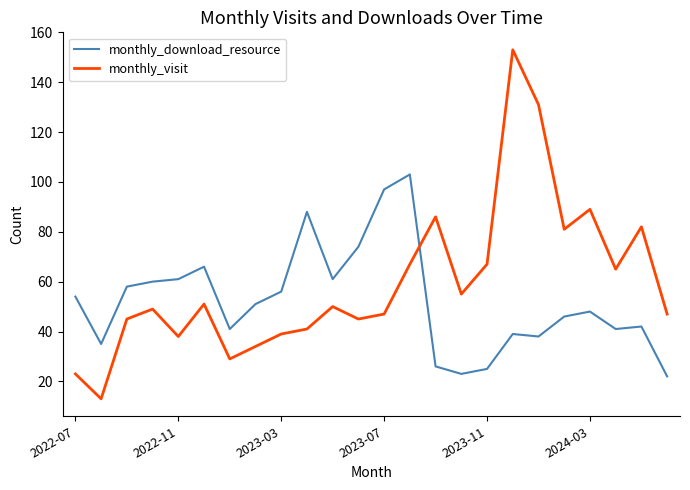

What is the difference between the maximum and minimum values in the monthly_download_resource series?

81